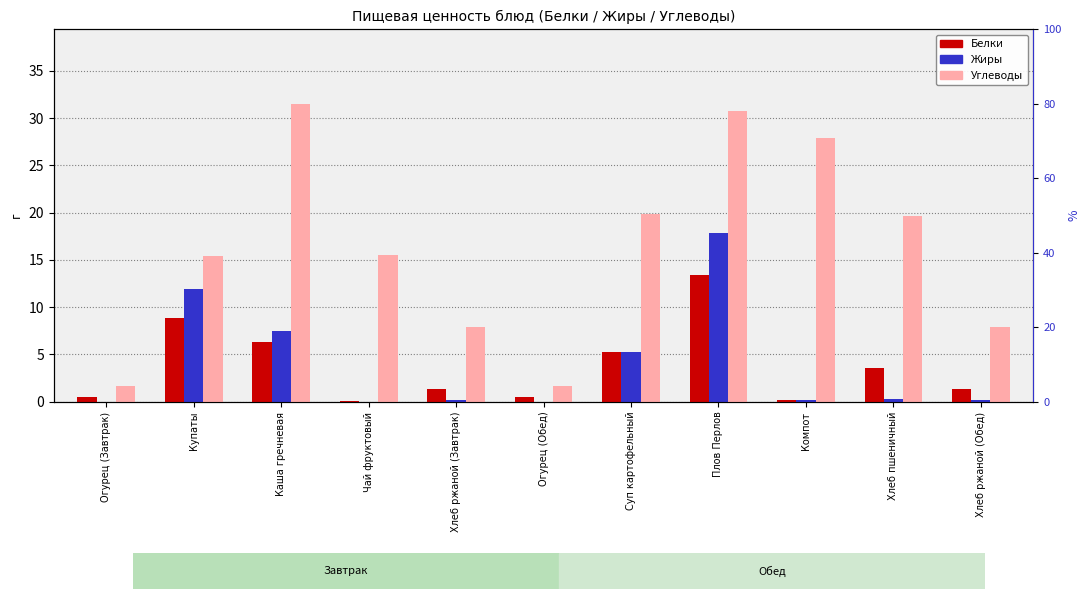

What is the average value of the Жиры series?

4.0